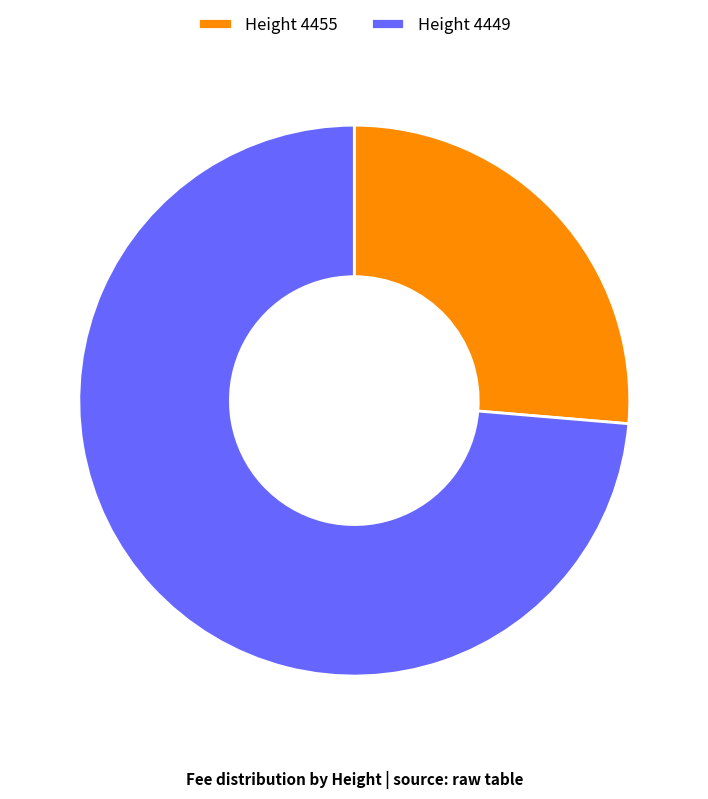

Approximately how many times larger is the value at Height 4455 compared to Height 4449?

0.4